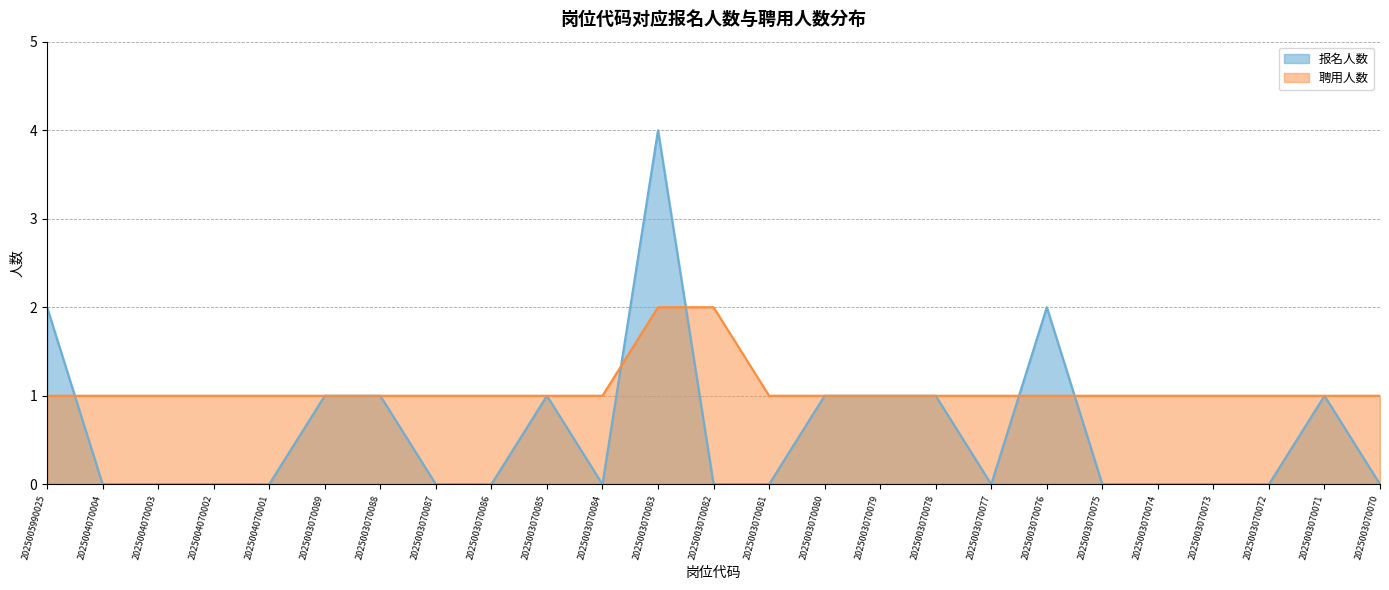

What is the maximum value for 聘用人数?

2